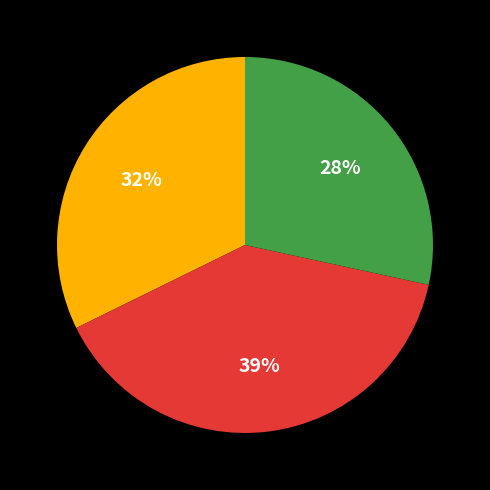

To the nearest percent, what is the difference between the largest and smallest slice percentages?

11%